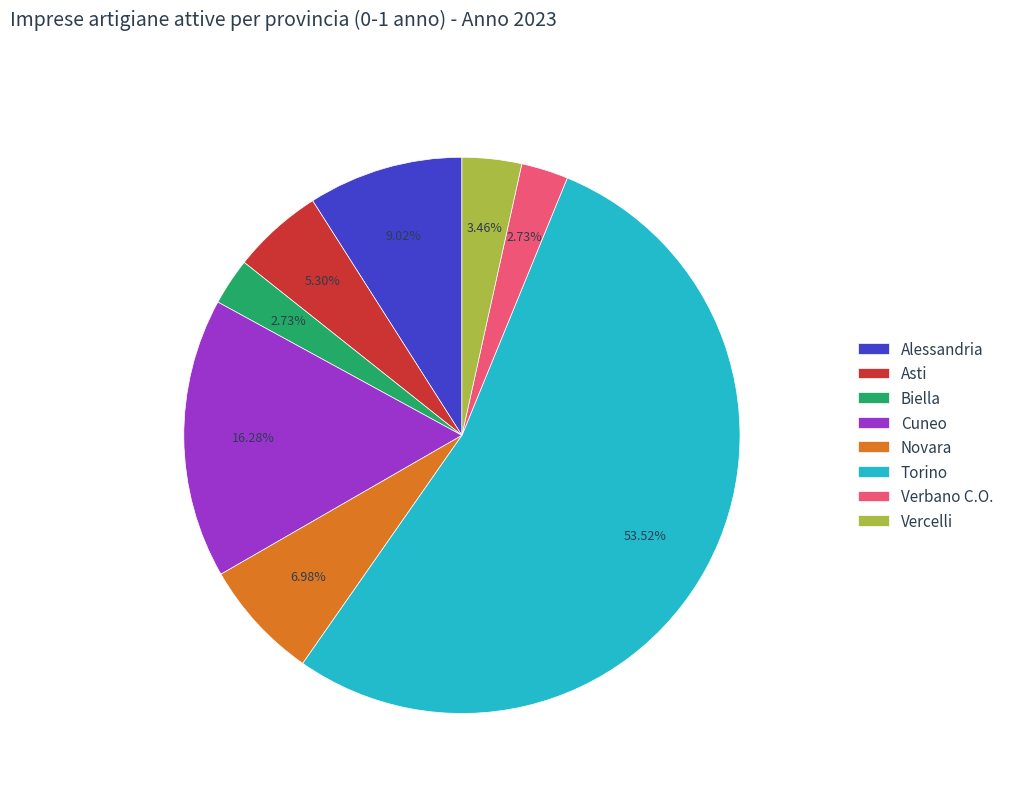

Does any single category account for the majority?

Yes